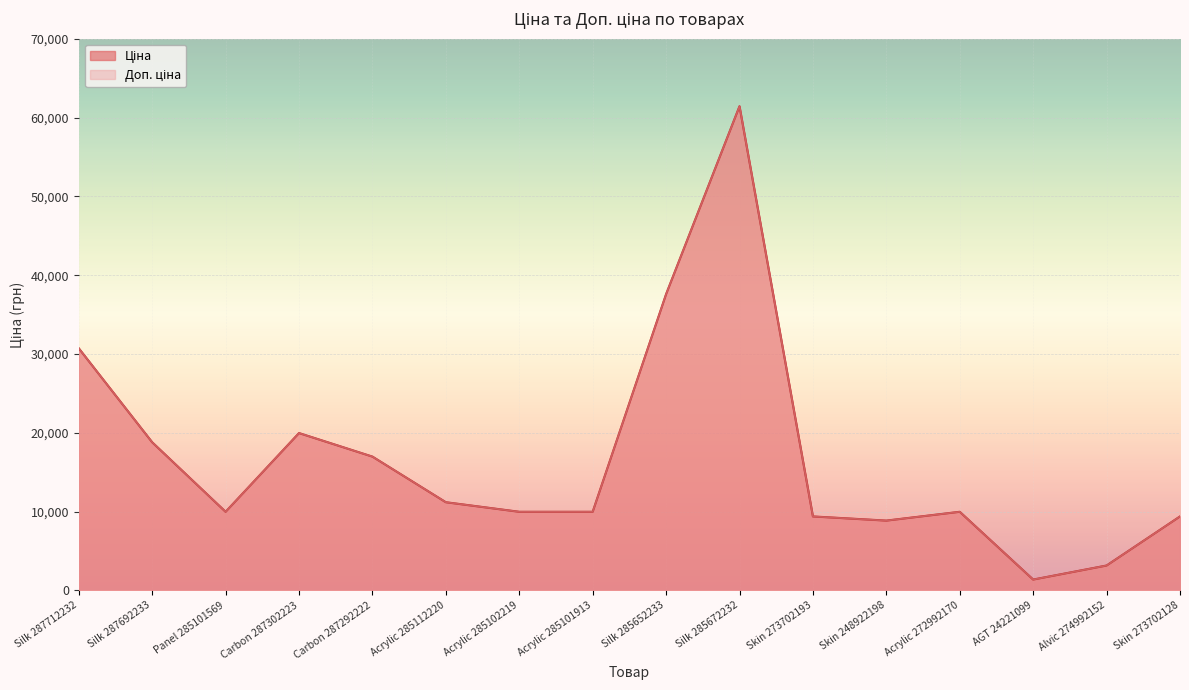

At how many categories does at least one series exceed 59244?

1